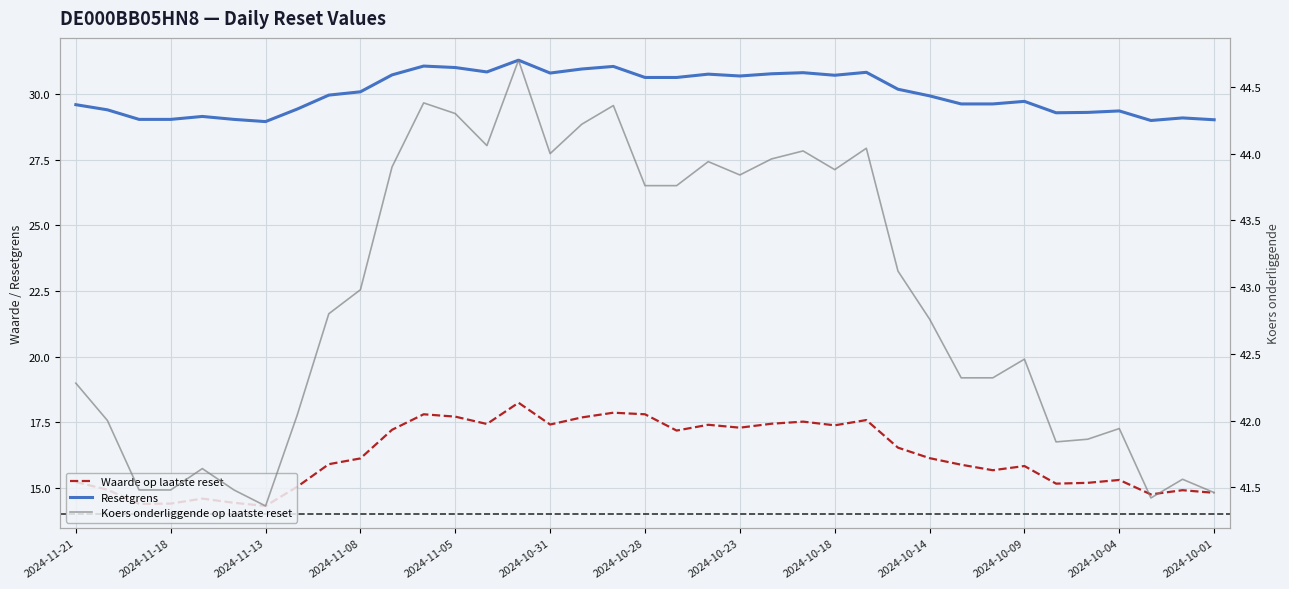

How many values in the Koers onderliggende op laatste reset series are below 42?

11